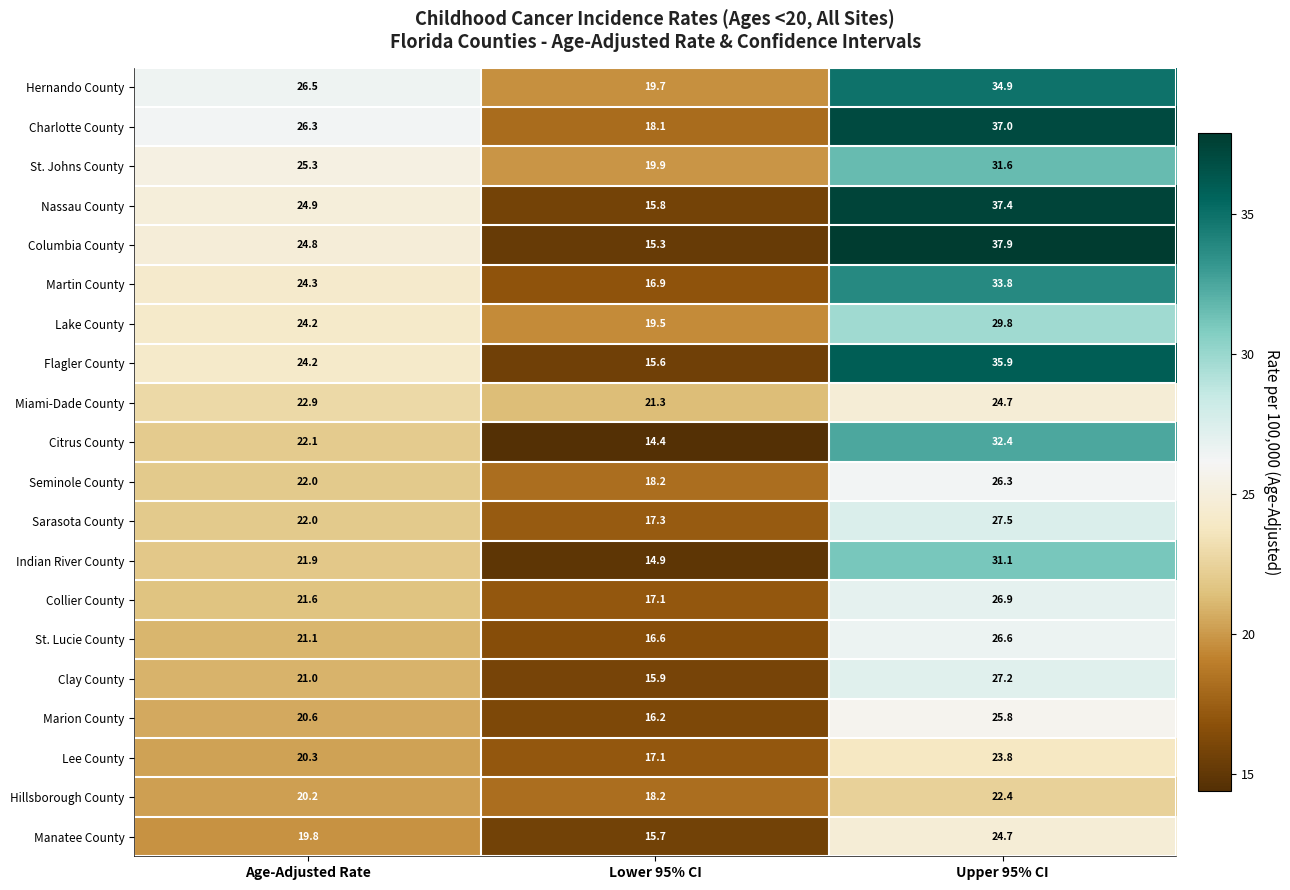

Which label corresponds to the smallest value in the chart?

Lower 95% CI